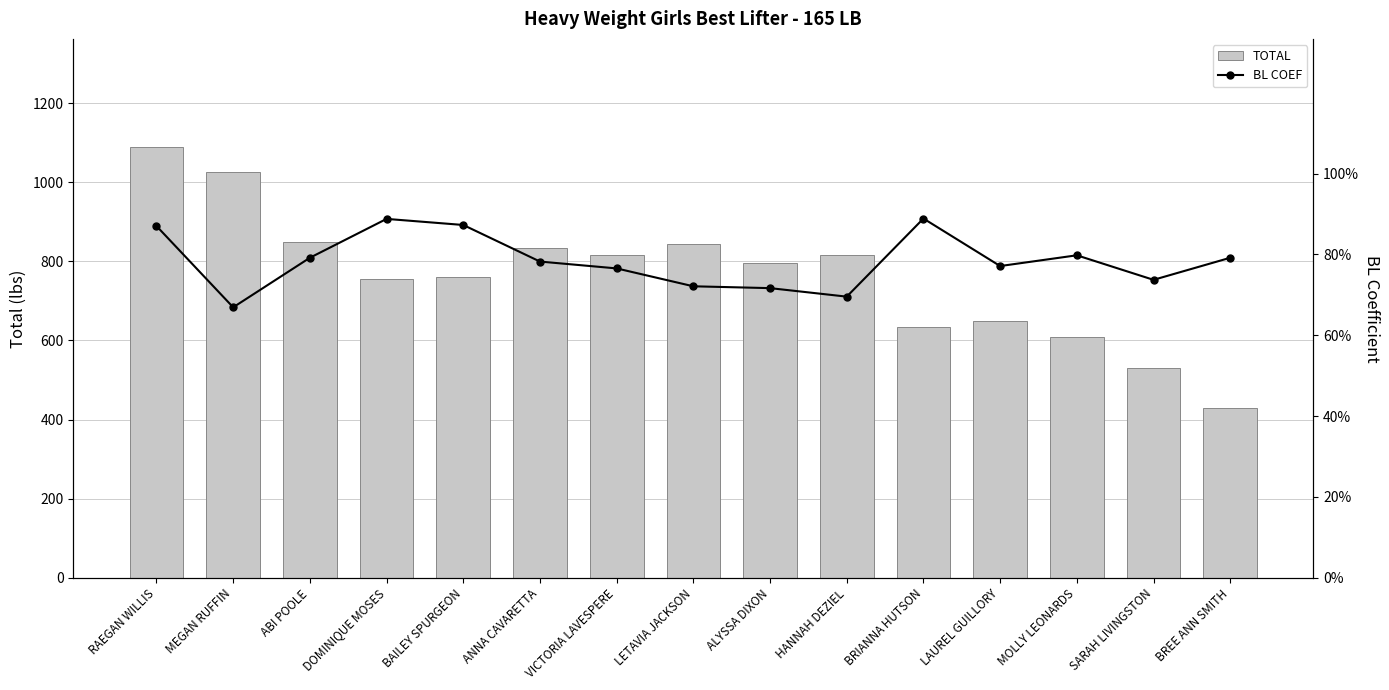

Count the number of data series in this chart.

2